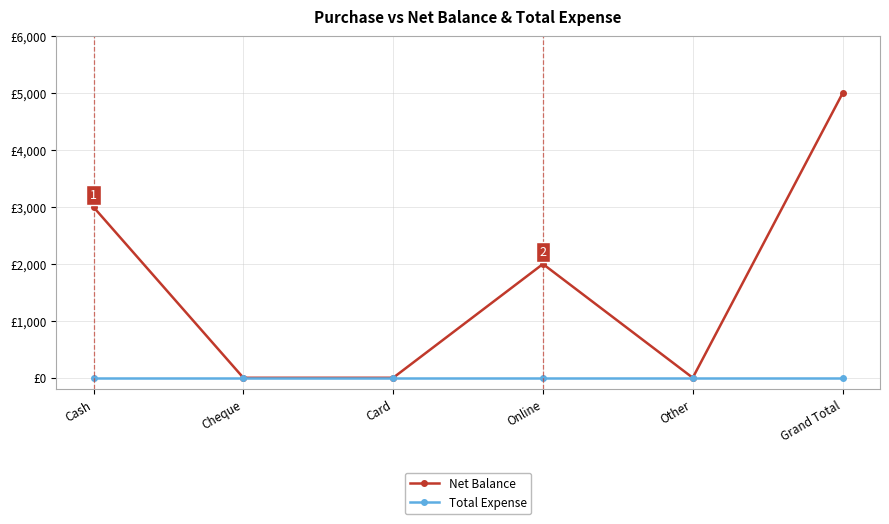

List the series in order of their peak value, highest first.

Net Balance, Total Expense